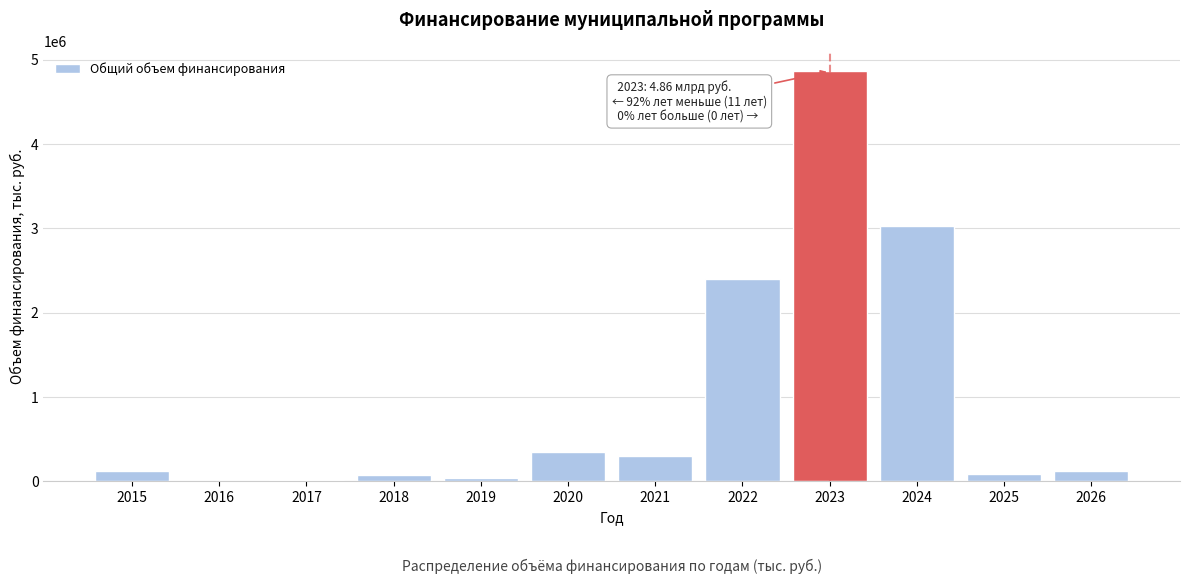

What is the sum of the values at 2023 and 2022?

7264248.9